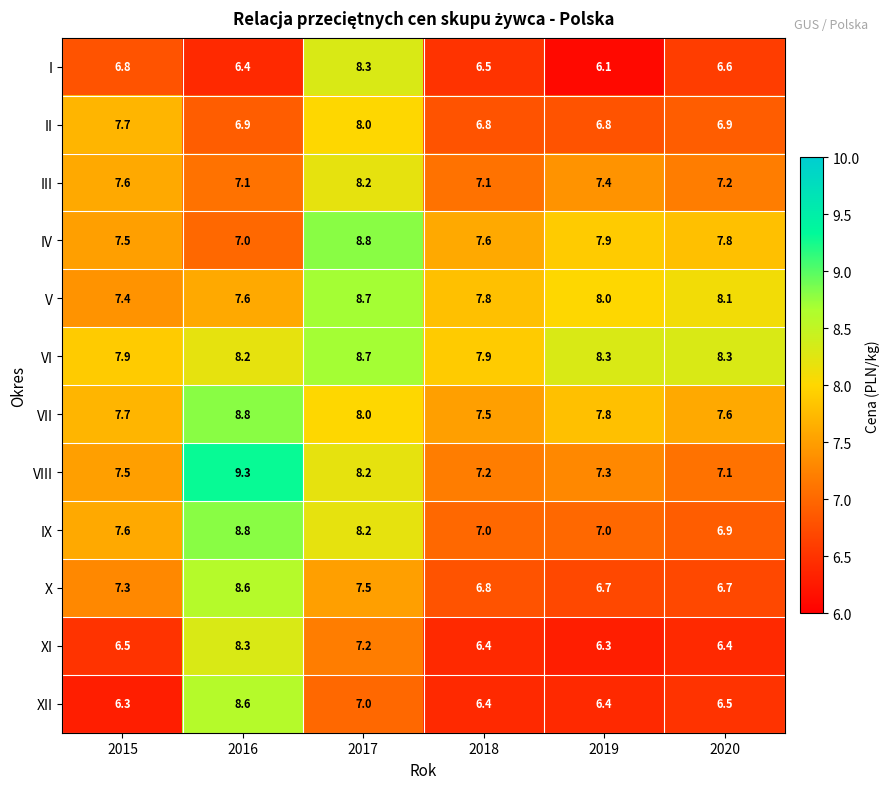

True or false: VIII has a value of 7.1 at 2020.

True